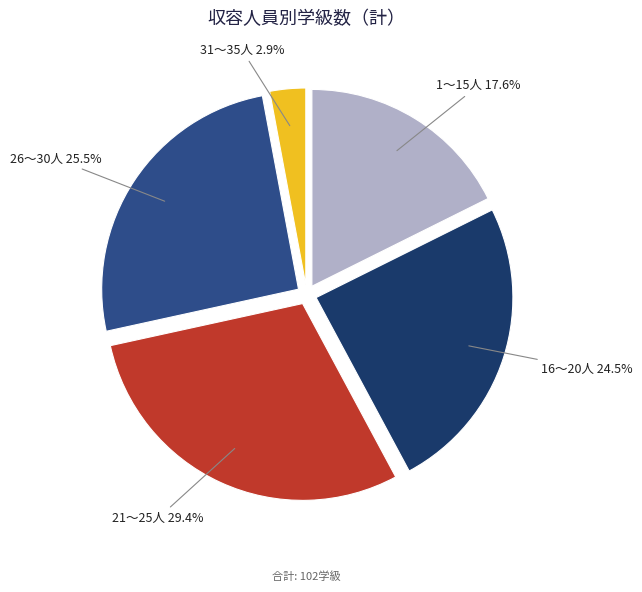

To the nearest percent, what is the average slice percentage?

20%